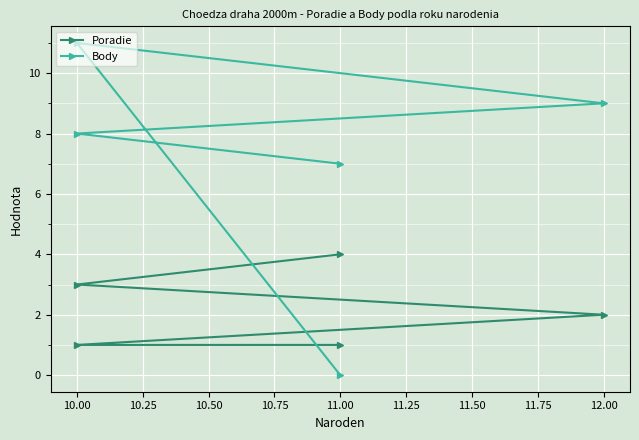

How many intersections are there between Body and Poradie?

1